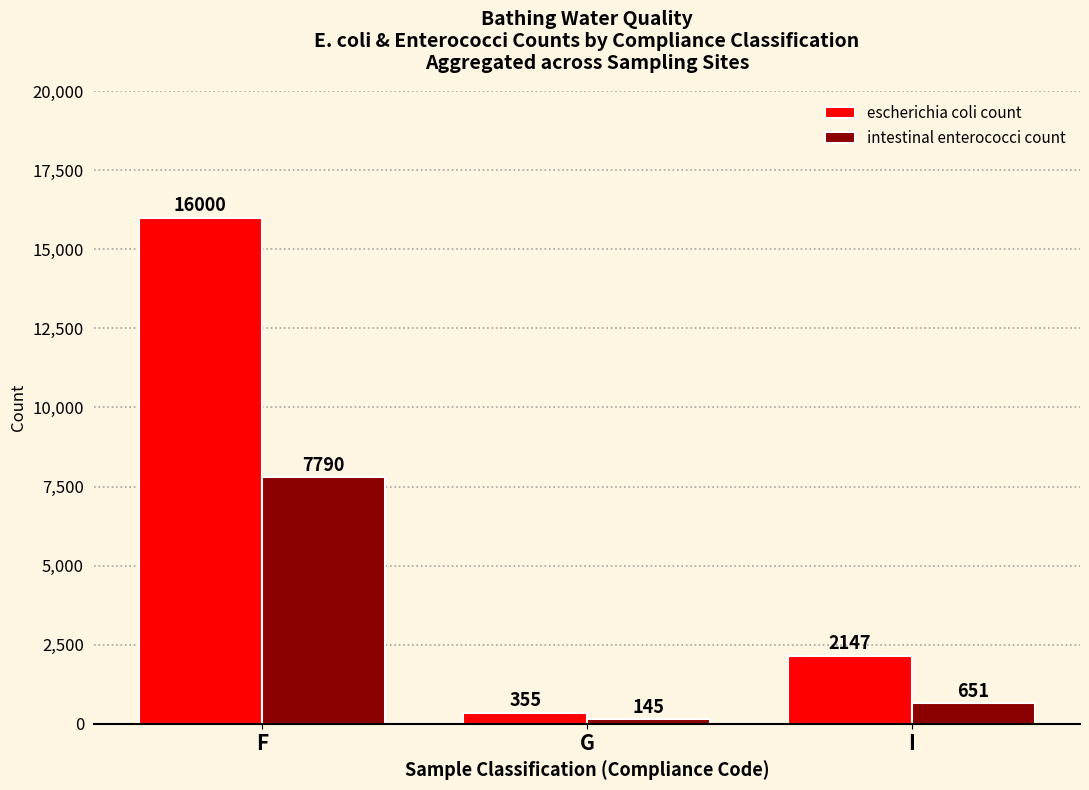

Count the number of categories in the chart.

3